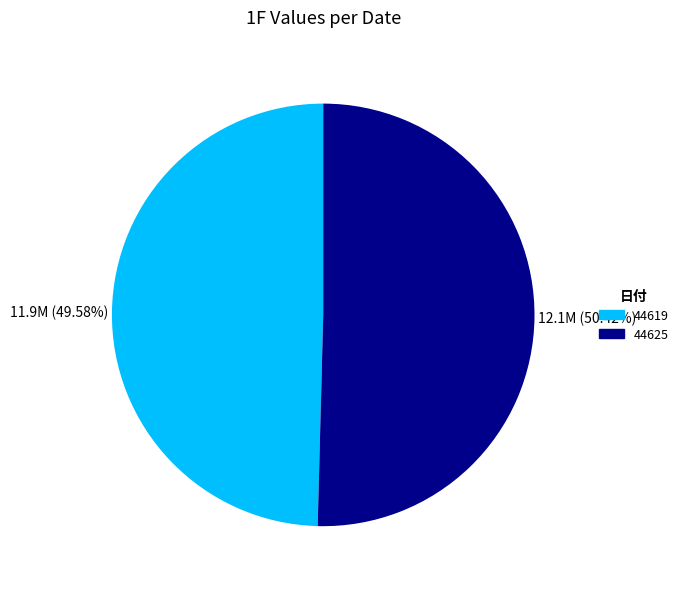

What portion of the pie excludes 44625?

49.6%